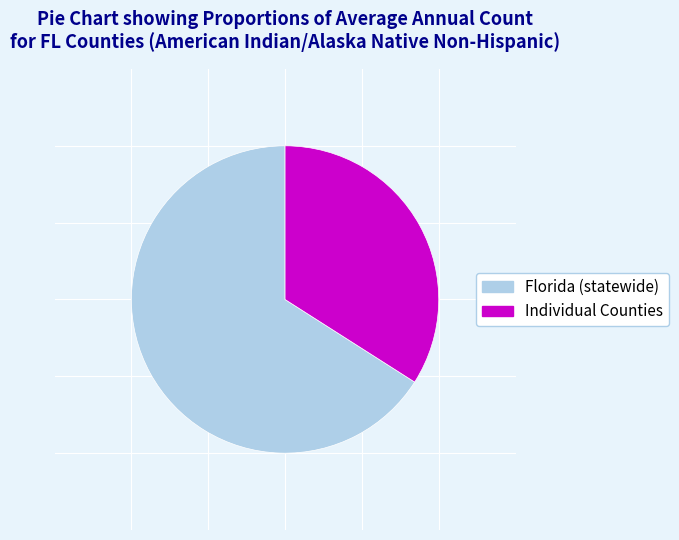

How many segments does this pie chart have?

2